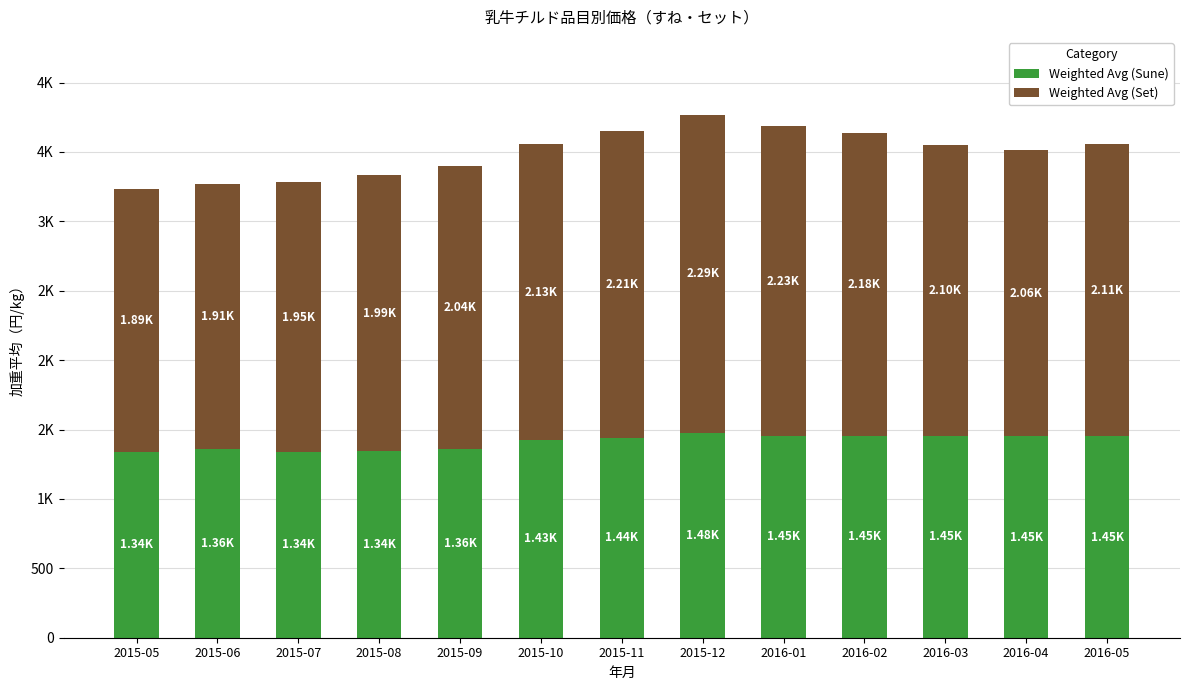

Where does the Weighted Avg (Set) series first go above 2098?

2015-10